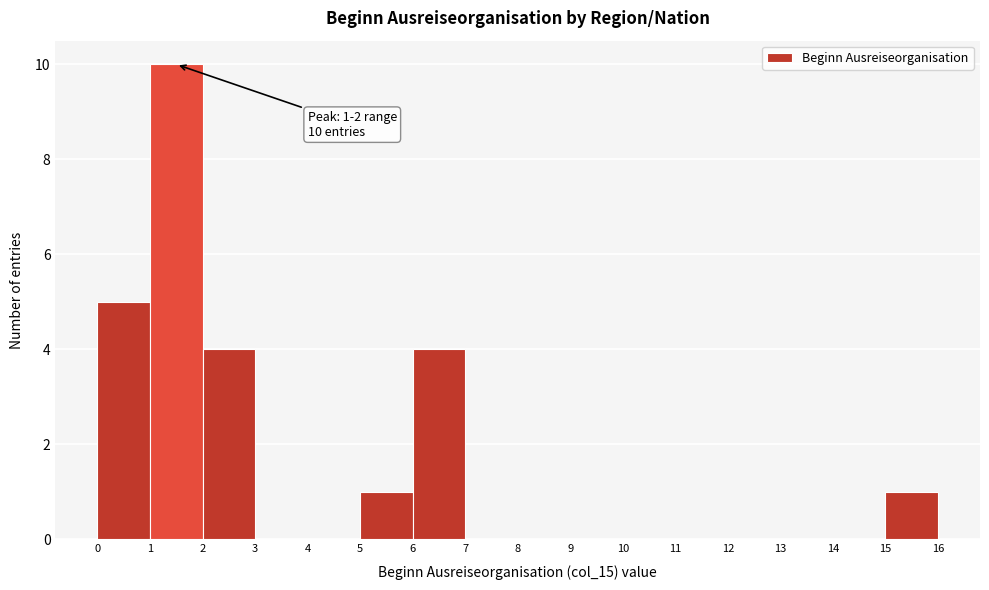

Over which range of the x-axis is the bar tallest?

1 to 2